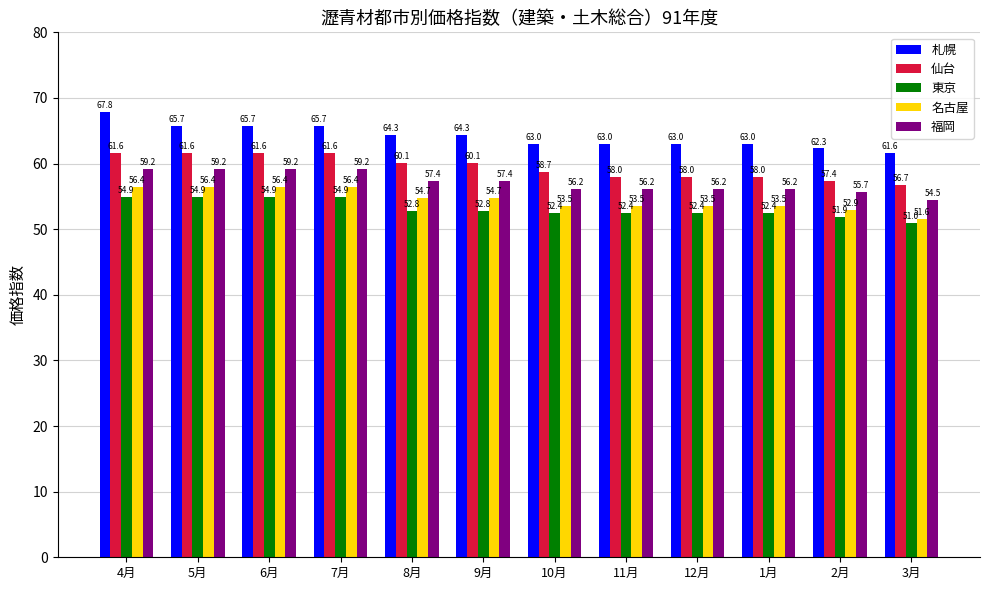

At which category does the chart reach its peak across all series?

4月